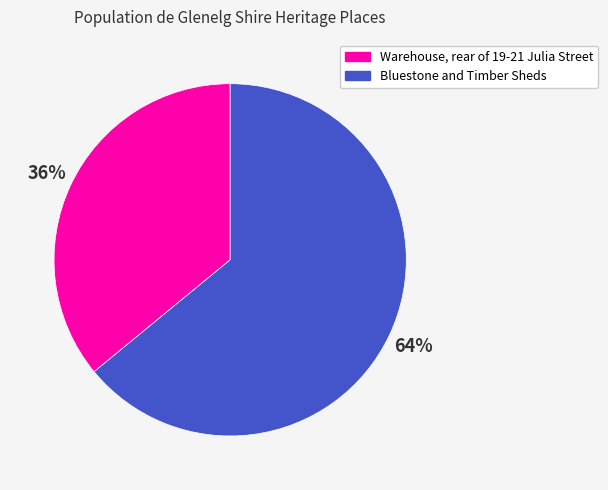

To the nearest percent, what portion does Bluestone and Timber Sheds represent?

64%